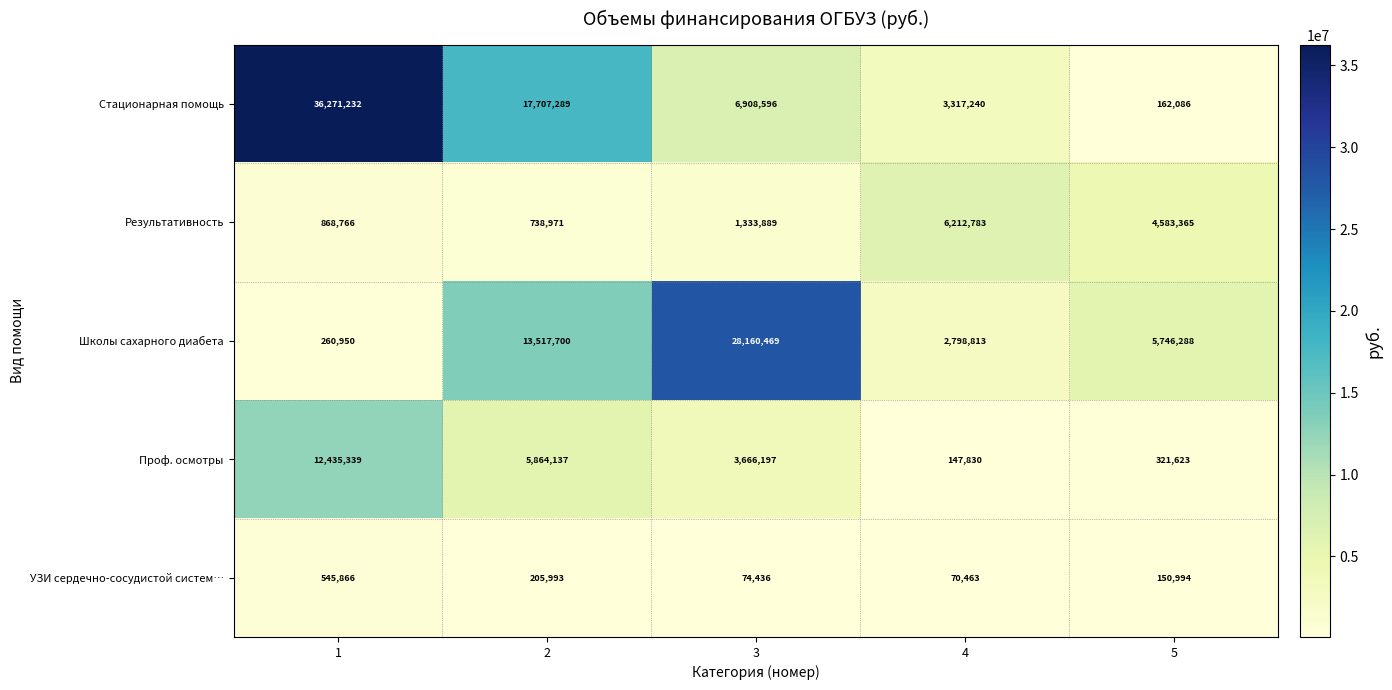

How many distinct data groups are displayed?

5